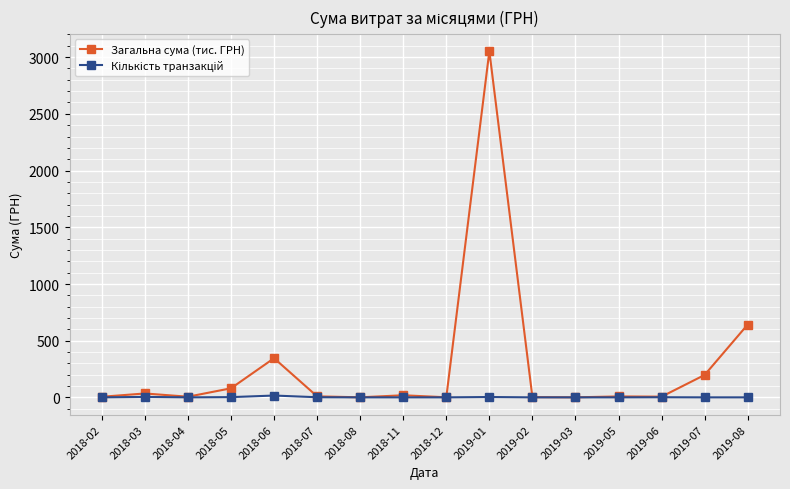

What position from the right is 2018-11?

9